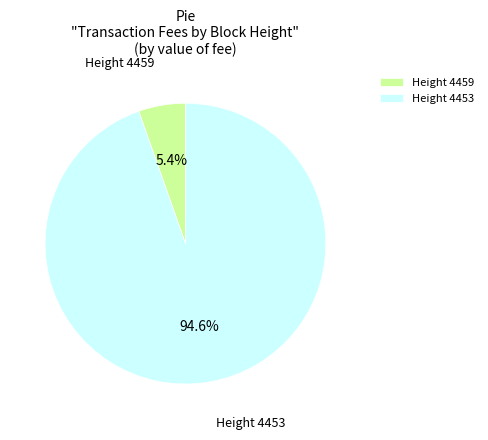

What portion of the pie excludes Height 4459?

94.6%